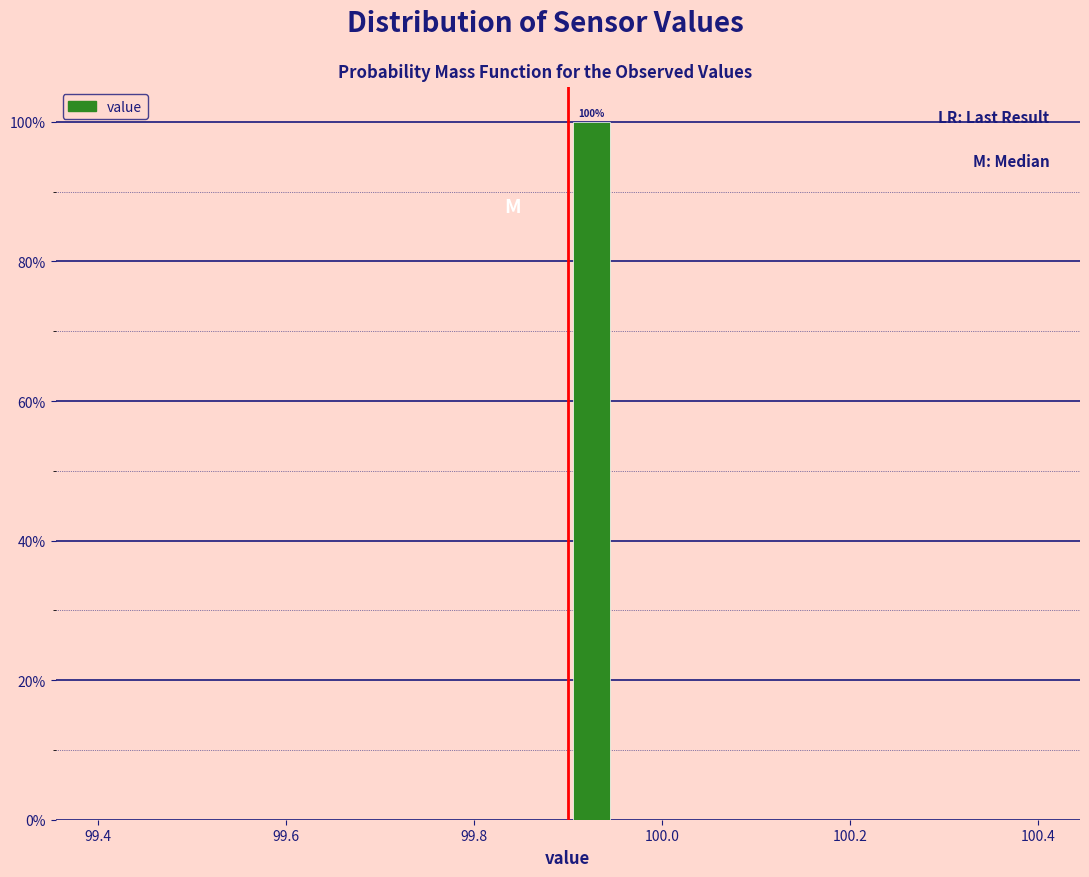

Around what value on the x-axis is the tallest bar? Give the approximate position of its centre, as read against the axis.

99.92